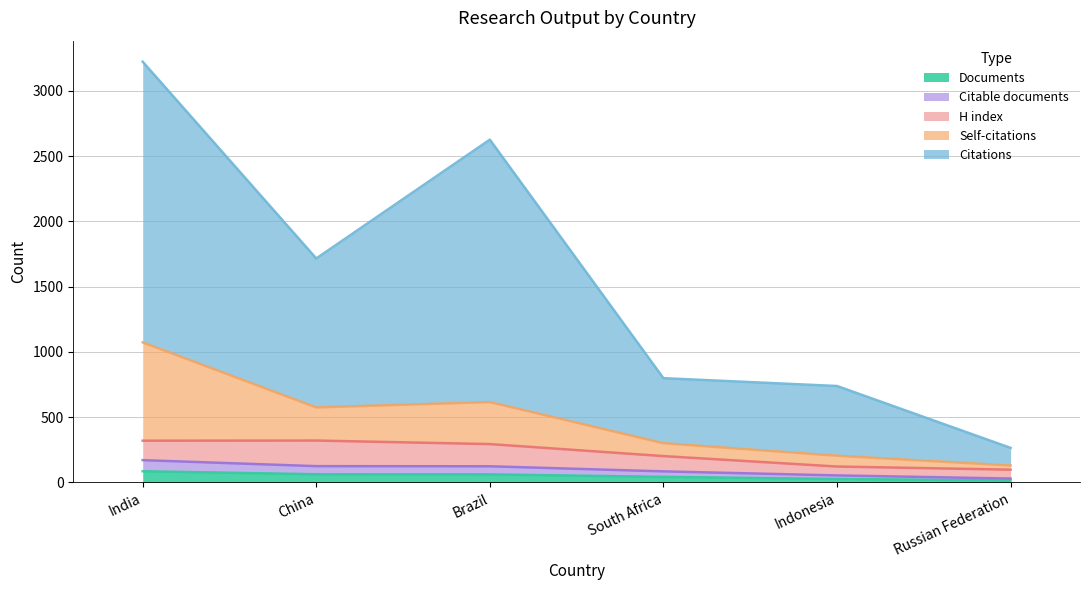

Rank the categories by Documents value from lowest to highest.

Russian Federation, Indonesia, South Africa, Brazil, China, India